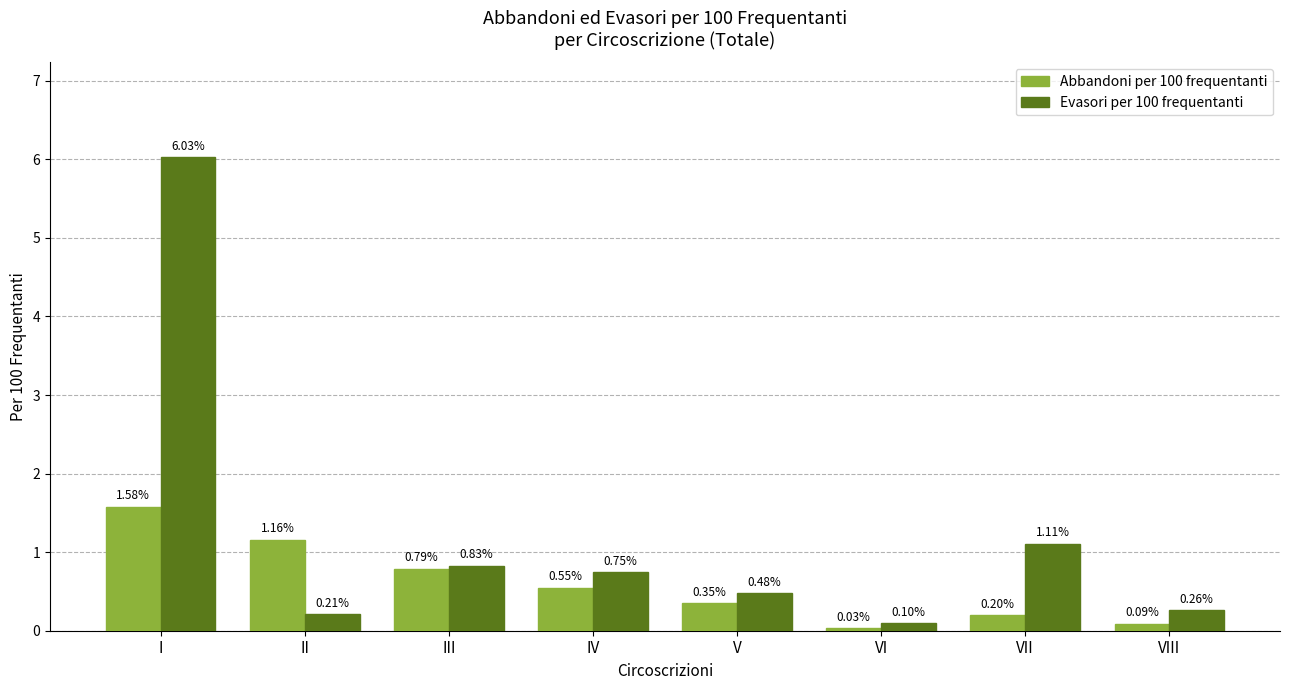

What is the sum of all Evasori per 100 frequentanti values?

9.8